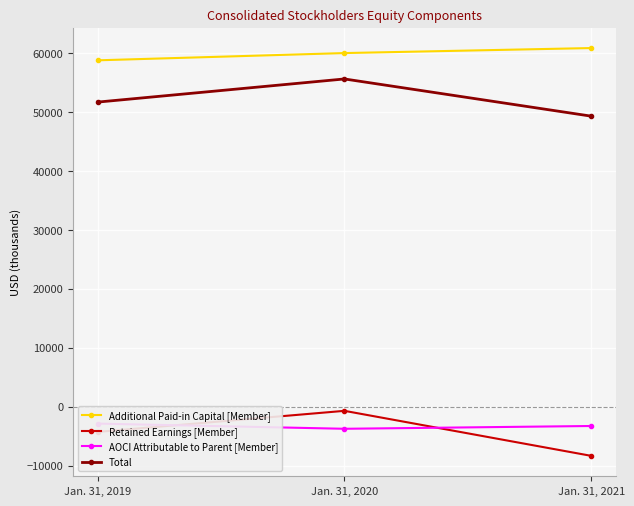

Reading left to right, list all the values displayed in this chart.

Additional Paid-in Capital [Member]: Jan. 31, 2019=58793	Jan. 31, 2020=60024	Jan. 31, 2021=60875
Retained Earnings [Member]: Jan. 31, 2019=-4291	Jan. 31, 2020=-715	Jan. 31, 2021=-8357
AOCI Attributable to Parent [Member]: Jan. 31, 2019=-2880	Jan. 31, 2020=-3760	Jan. 31, 2021=-3287
Total: Jan. 31, 2019=51701	Jan. 31, 2020=55629	Jan. 31, 2021=49313